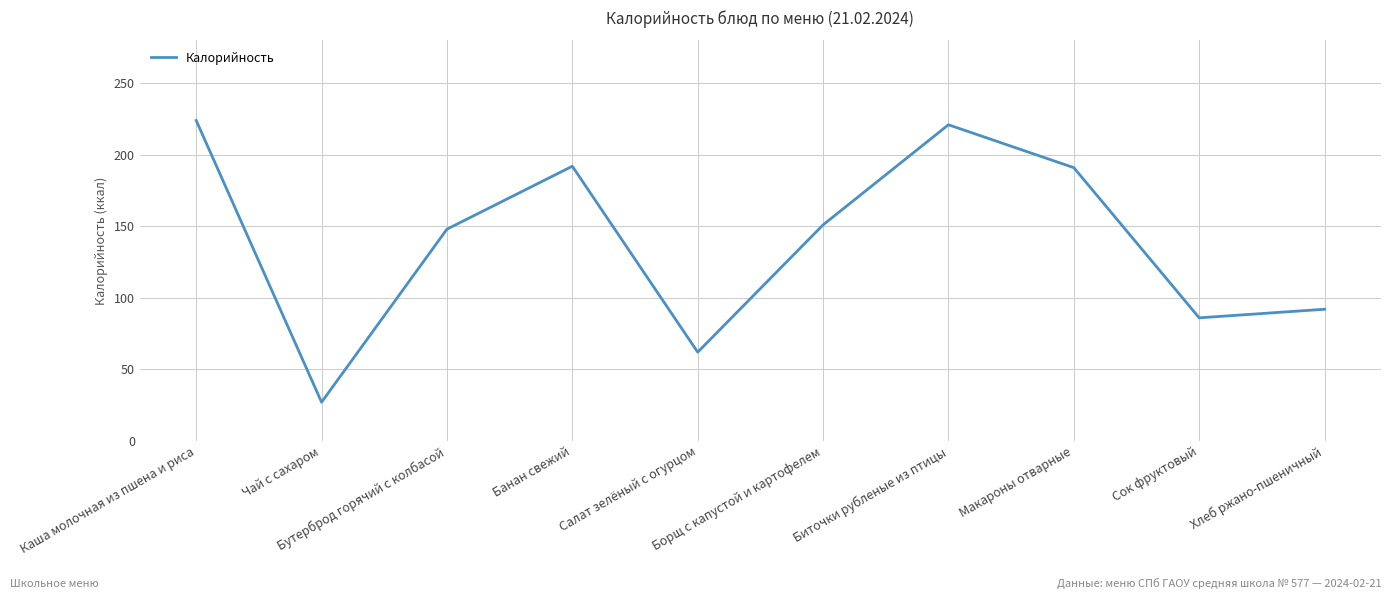

What is the difference between the maximum and minimum values?

197